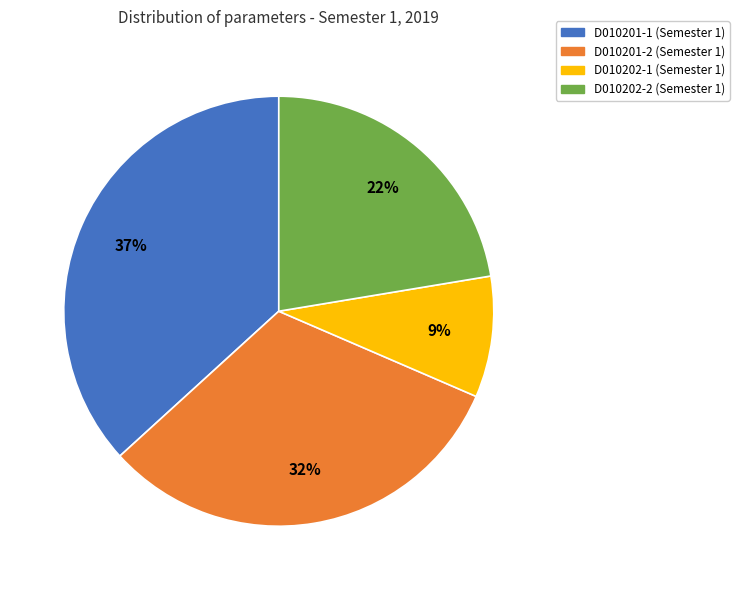

Does D010201-2 account for over 50% of the chart?

No